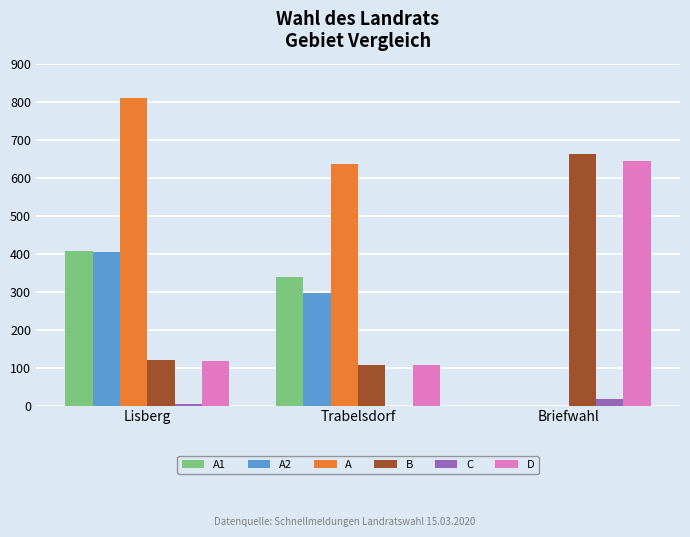

Are the bars grouped side by side (vs. stacked)?

Yes